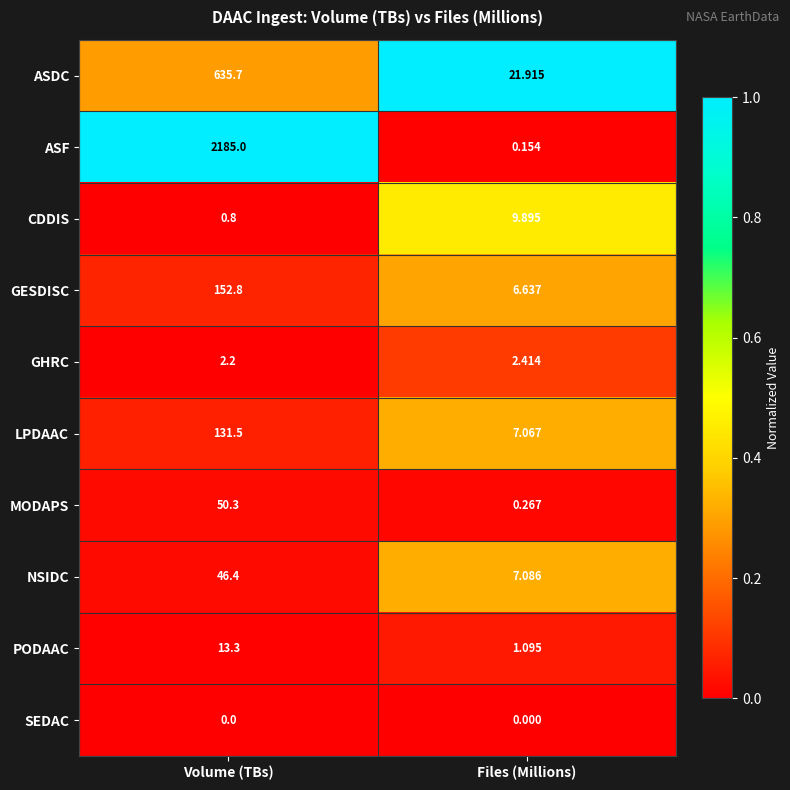

At which label does MODAPS first exceed 50?

Volume (TBs)